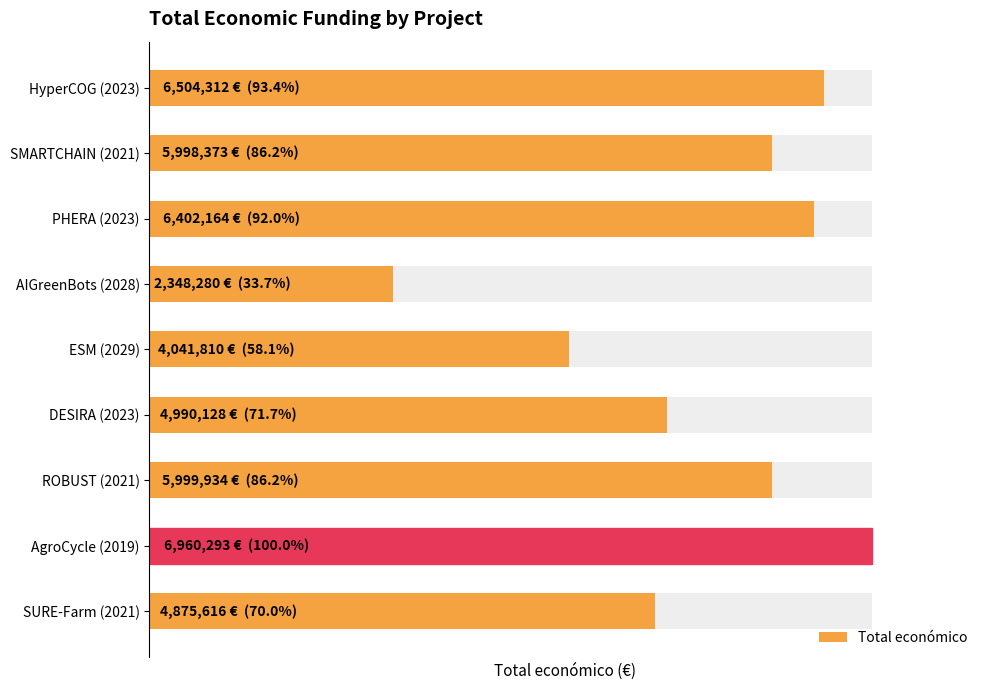

List the labels in order of value, largest first.

AgroCycle (2019), HyperCOG (2023), PHERA (2023), ROBUST (2021), SMARTCHAIN (2021), DESIRA (2023), SURE-Farm (2021), ESM (2029), AIGreenBots (2028)